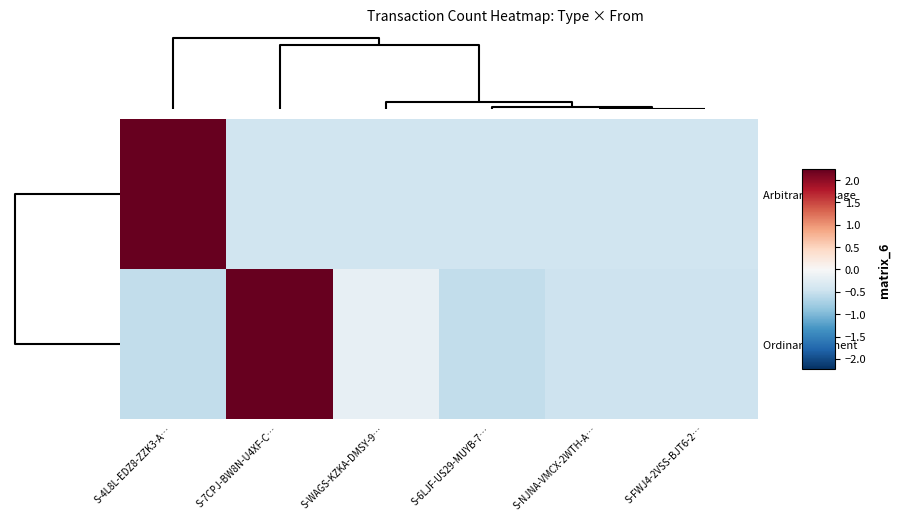

Count the number of categories in the chart.

6